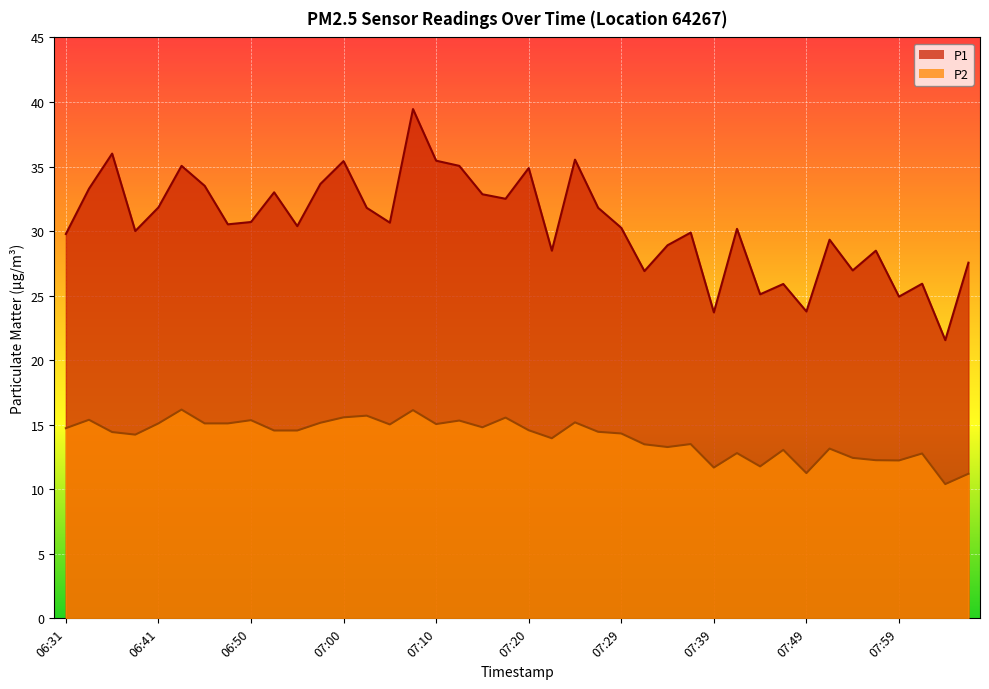

True or false: P1 has a value of 49.2 at 07:27.

False